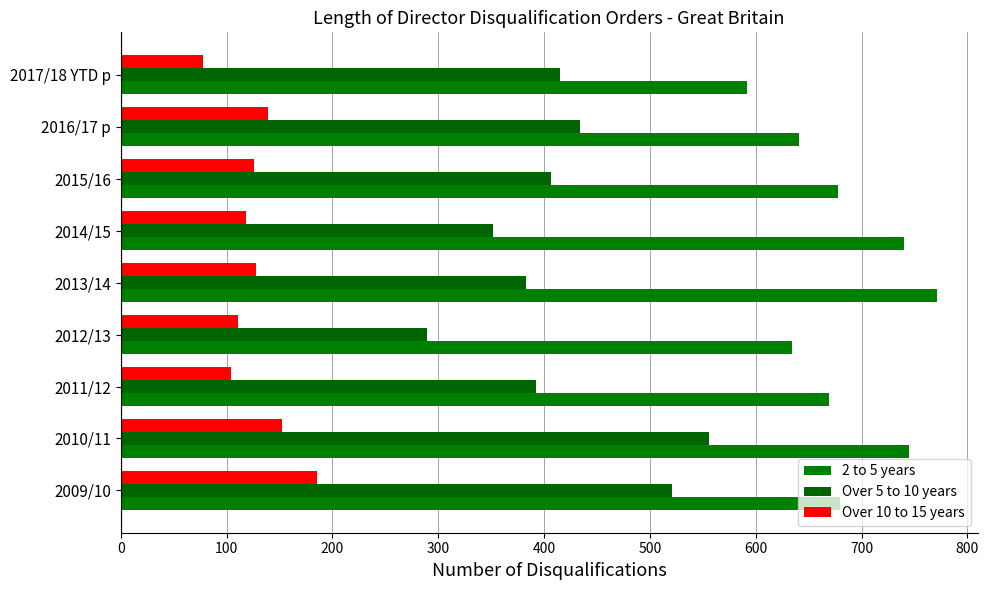

Which category has the lowest value in the 2 to 5 years series?

2017/18 YTD p